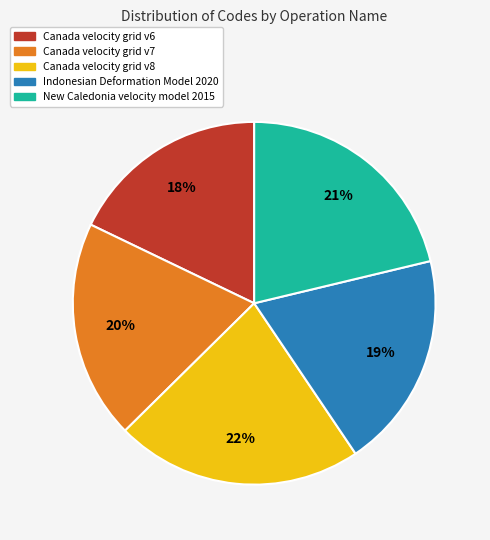

To the nearest percent, what portion does Canada velocity grid v8 represent?

22%